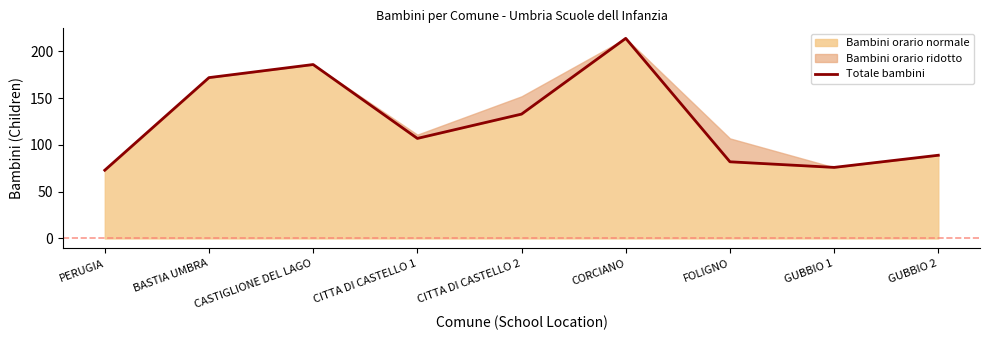

Is it true that Bambini orario normale equals 172 at BASTIA UMBRA?

True